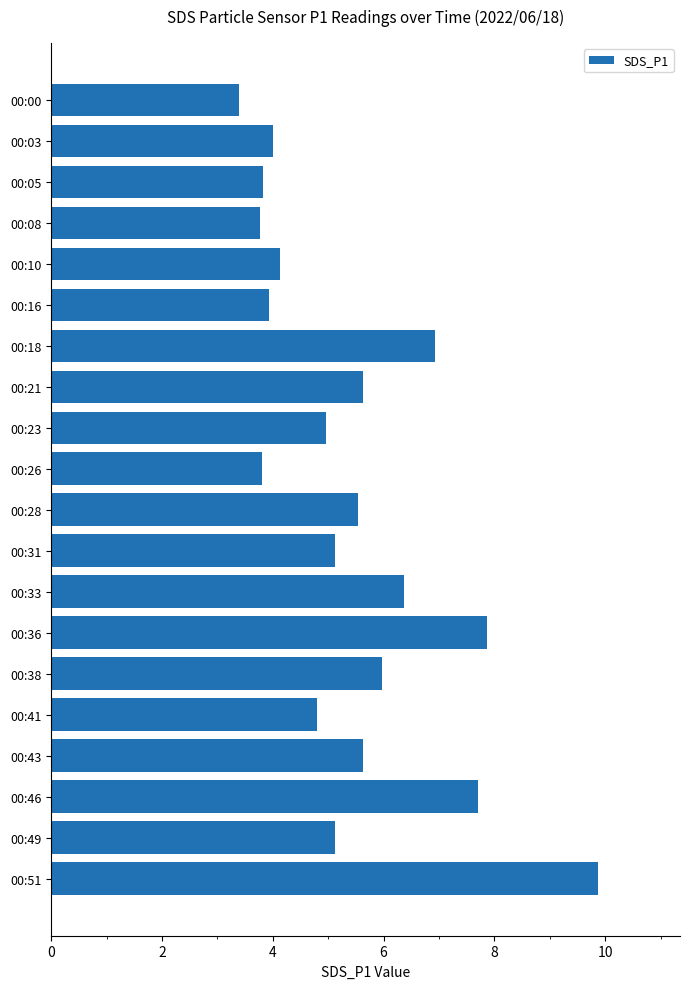

What is the ratio of the value at 00:21 to the value at 00:28?

1.0